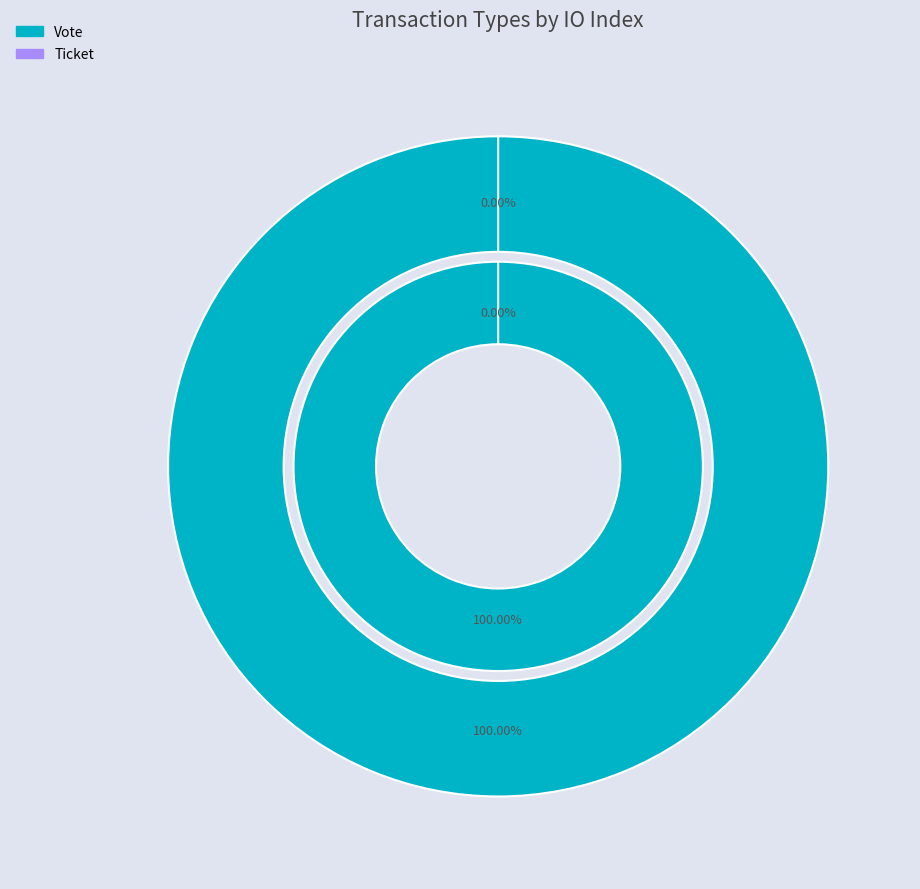

How many segments does this pie chart have?

2